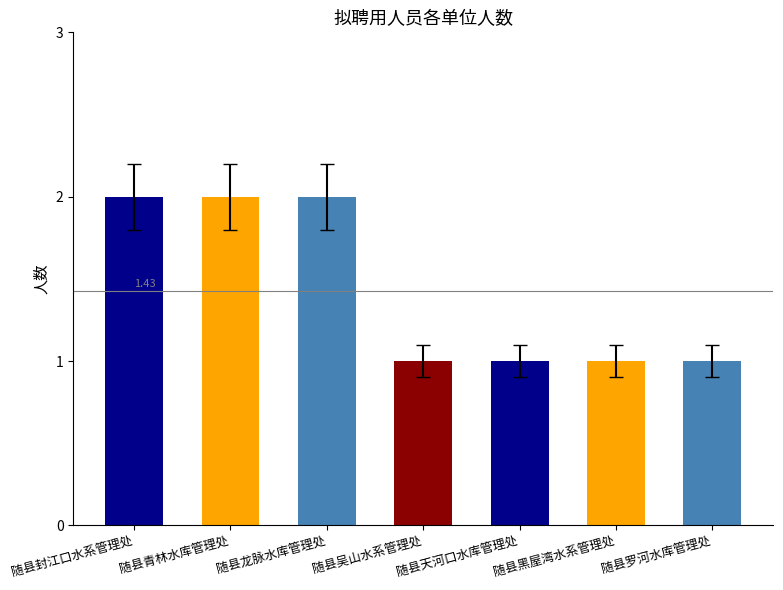

Are the bars horizontal?

No